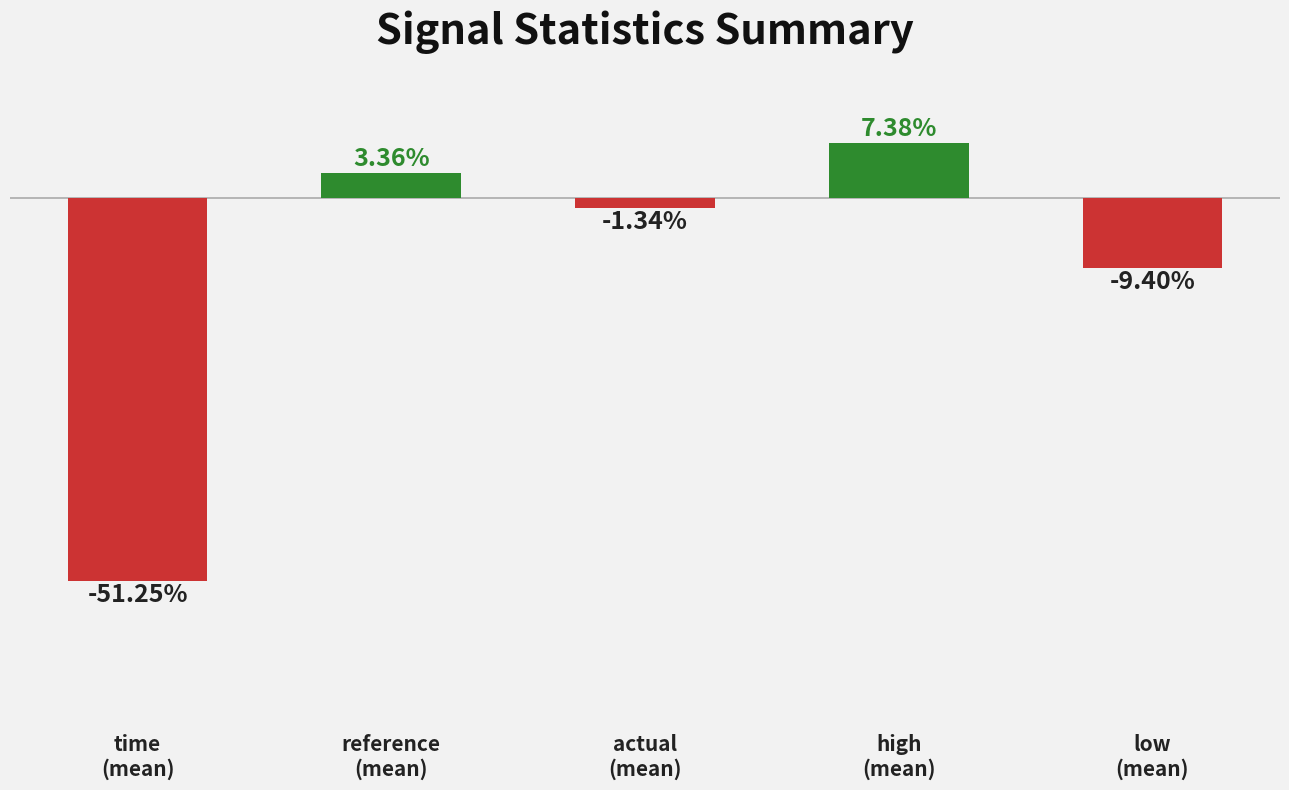

Are the bars grouped side by side (vs. stacked)?

No